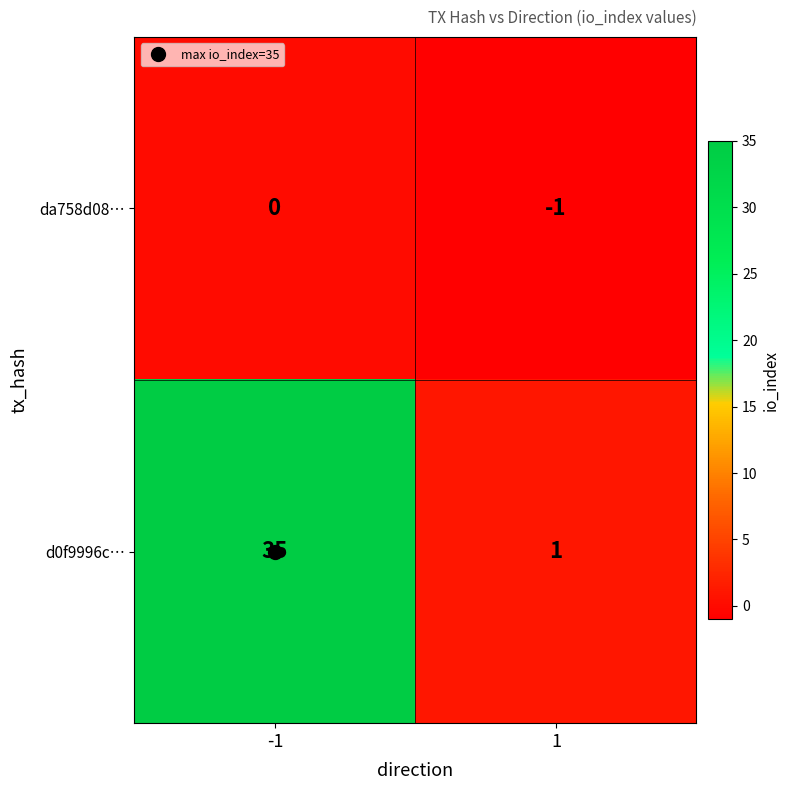

Which series has the largest total across all categories?

d0f9996c…